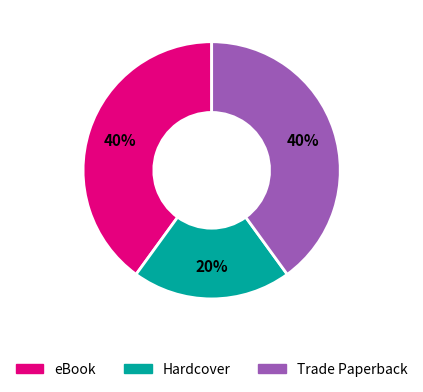

Approximately how many times larger is the value at Trade Paperback compared to Hardcover?

2.0